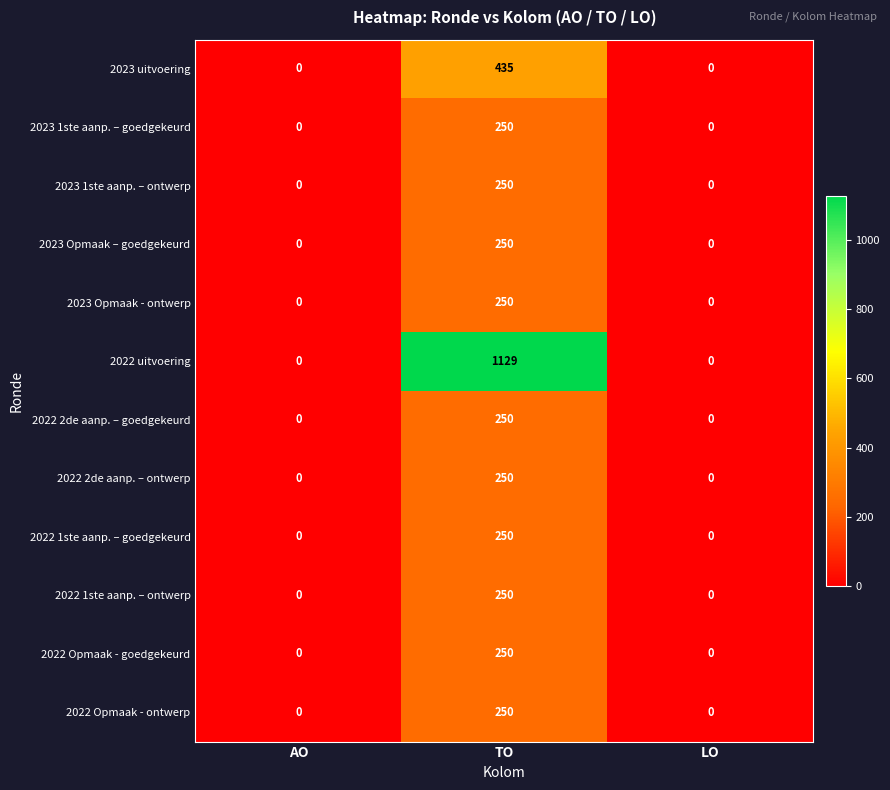

What is the average value of the 2023 1ste aanp. – ontwerp series?

83